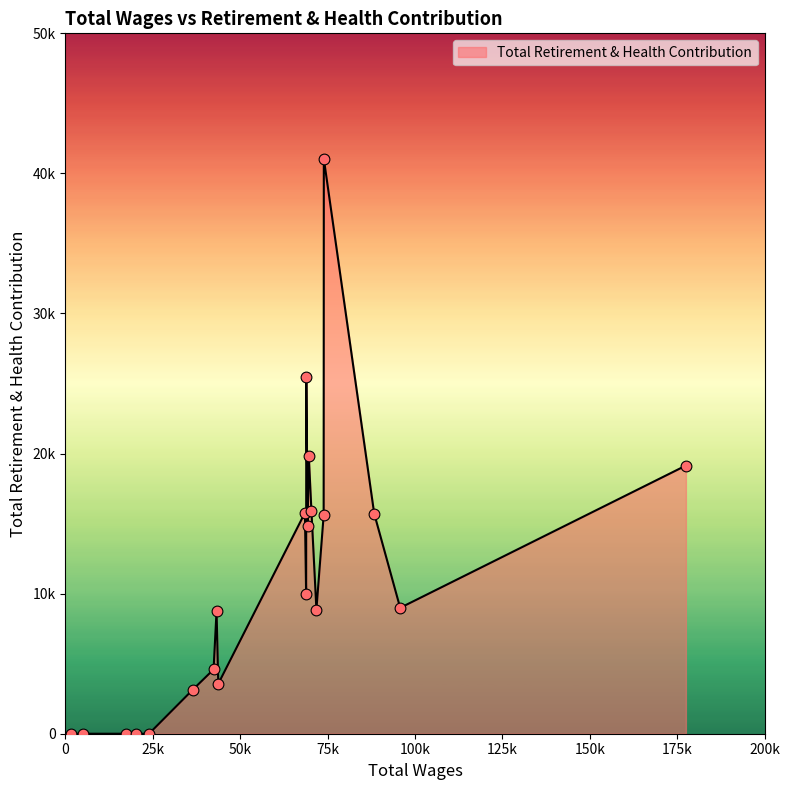

Does the chart have visible grid lines?

No